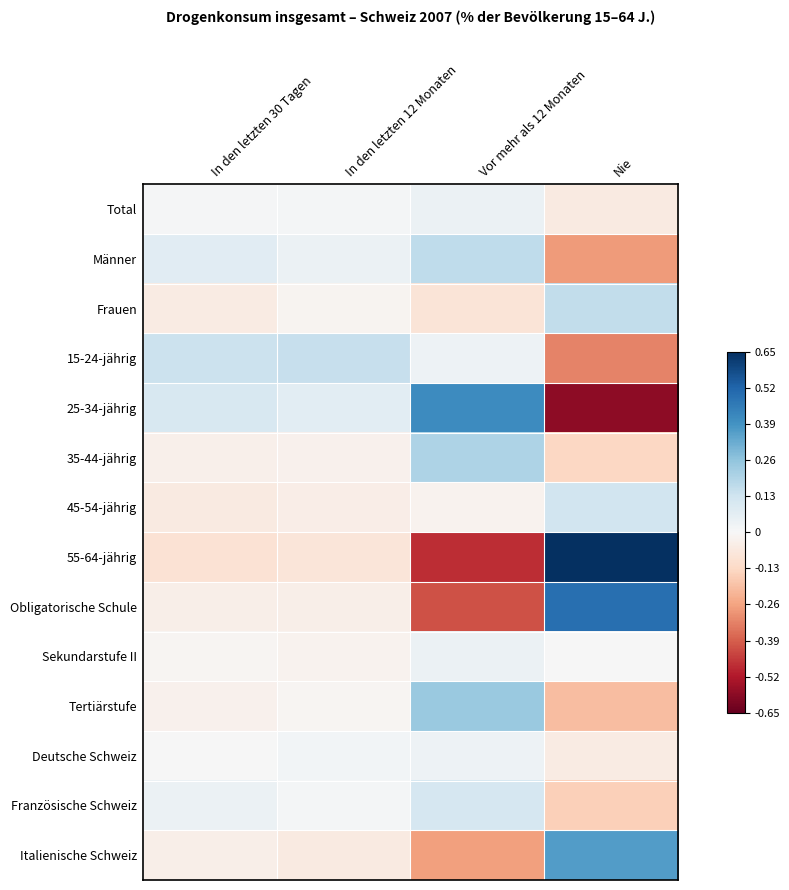

Reading left to right, what are all the values shown in this chart?

Total: In den letzten 30 Tagen=0.0	In den letzten 12 Monaten=0.0	Vor mehr als 12 Monaten=0.0	Nie=-0.1
Männer: In den letzten 30 Tagen=0.1	In den letzten 12 Monaten=0.0	Vor mehr als 12 Monaten=0.2	Nie=-0.3
Frauen: In den letzten 30 Tagen=-0.1	In den letzten 12 Monaten=-0.0	Vor mehr als 12 Monaten=-0.1	Nie=0.2
15-24-jährig: In den letzten 30 Tagen=0.1	In den letzten 12 Monaten=0.2	Vor mehr als 12 Monaten=0.0	Nie=-0.3
25-34-jährig: In den letzten 30 Tagen=0.1	In den letzten 12 Monaten=0.1	Vor mehr als 12 Monaten=0.4	Nie=-0.6
35-44-jährig: In den letzten 30 Tagen=-0.0	In den letzten 12 Monaten=-0.0	Vor mehr als 12 Monaten=0.2	Nie=-0.1
45-54-jährig: In den letzten 30 Tagen=-0.1	In den letzten 12 Monaten=-0.0	Vor mehr als 12 Monaten=-0.0	Nie=0.1
55-64-jährig: In den letzten 30 Tagen=-0.1	In den letzten 12 Monaten=-0.1	Vor mehr als 12 Monaten=-0.5	Nie=0.7
Obligatorische Schule: In den letzten 30 Tagen=-0.0	In den letzten 12 Monaten=-0.0	Vor mehr als 12 Monaten=-0.4	Nie=0.5
Sekundarstufe II: In den letzten 30 Tagen=-0.0	In den letzten 12 Monaten=-0.0	Vor mehr als 12 Monaten=0.0	Nie=0.0
Tertiärstufe: In den letzten 30 Tagen=-0.0	In den letzten 12 Monaten=-0.0	Vor mehr als 12 Monaten=0.2	Nie=-0.2
Deutsche Schweiz: In den letzten 30 Tagen=0.0	In den letzten 12 Monaten=0.0	Vor mehr als 12 Monaten=0.0	Nie=-0.1
Französische Schweiz: In den letzten 30 Tagen=0.0	In den letzten 12 Monaten=0.0	Vor mehr als 12 Monaten=0.1	Nie=-0.2
Italienische Schweiz: In den letzten 30 Tagen=-0.0	In den letzten 12 Monaten=-0.1	Vor mehr als 12 Monaten=-0.3	Nie=0.4